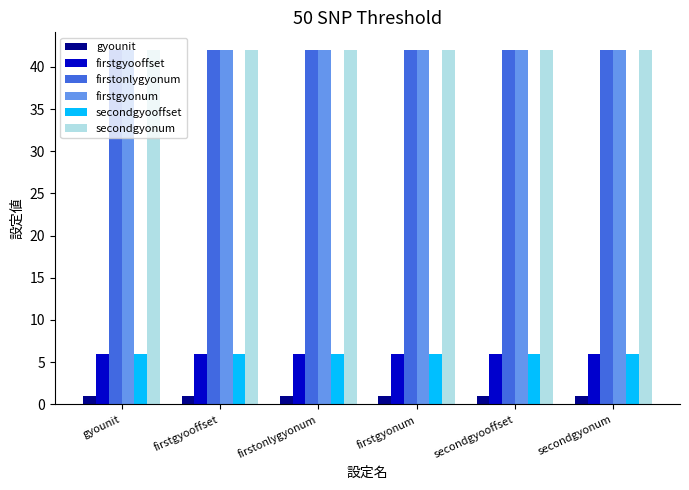

At how many categories does at least one series exceed 4?

6